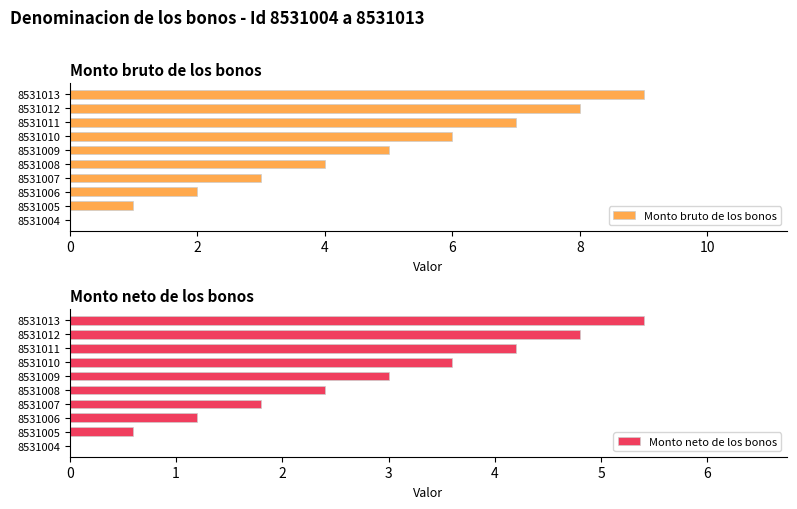

True or false: Monto bruto de los bonos has a value of 5 at 8531012.

False